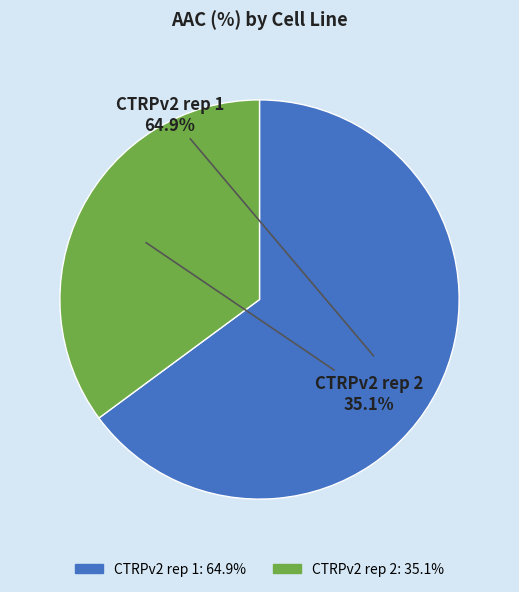

What is the ratio of the value at CTRPv2 rep 2 to the value at CTRPv2 rep 1?

0.5